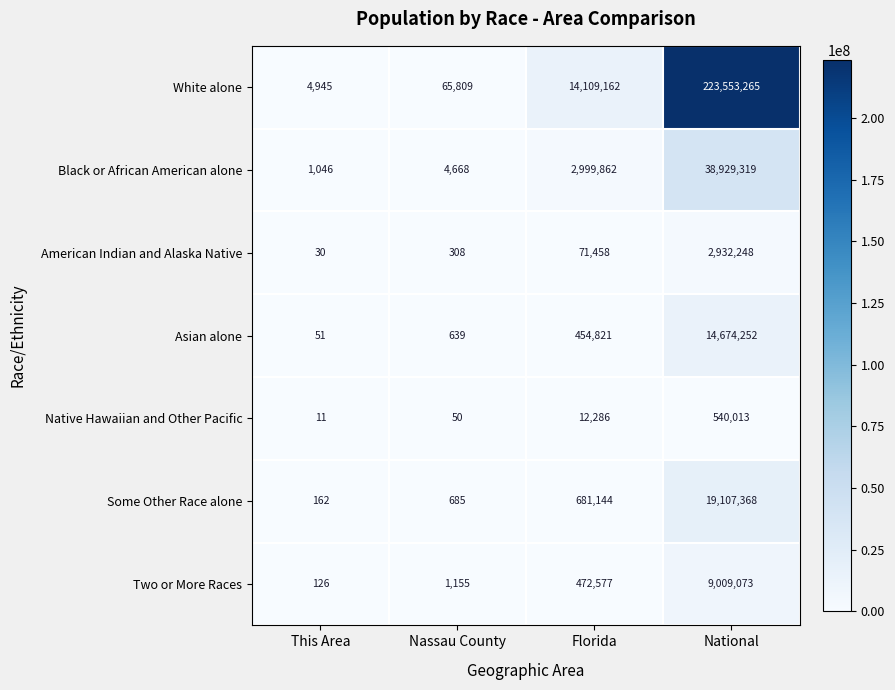

The value of American Indian and Alaska Native at Nassau County is 513. True or false?

False